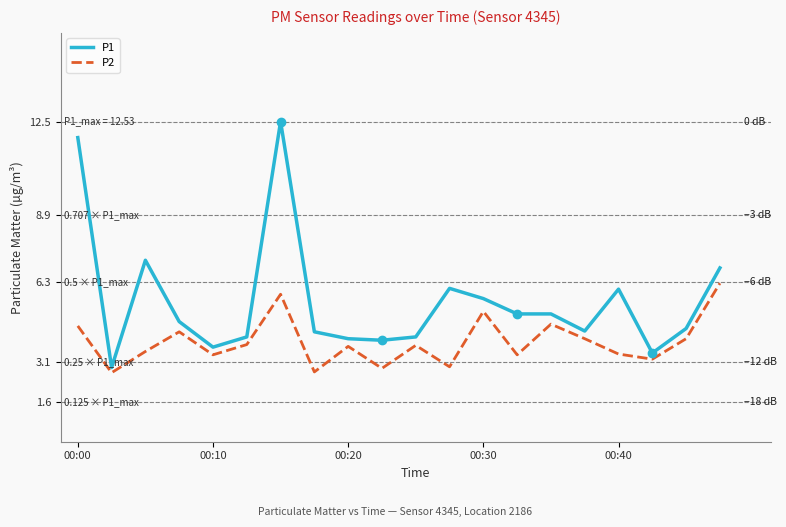

Is this an area chart (filled region under the line)?

No